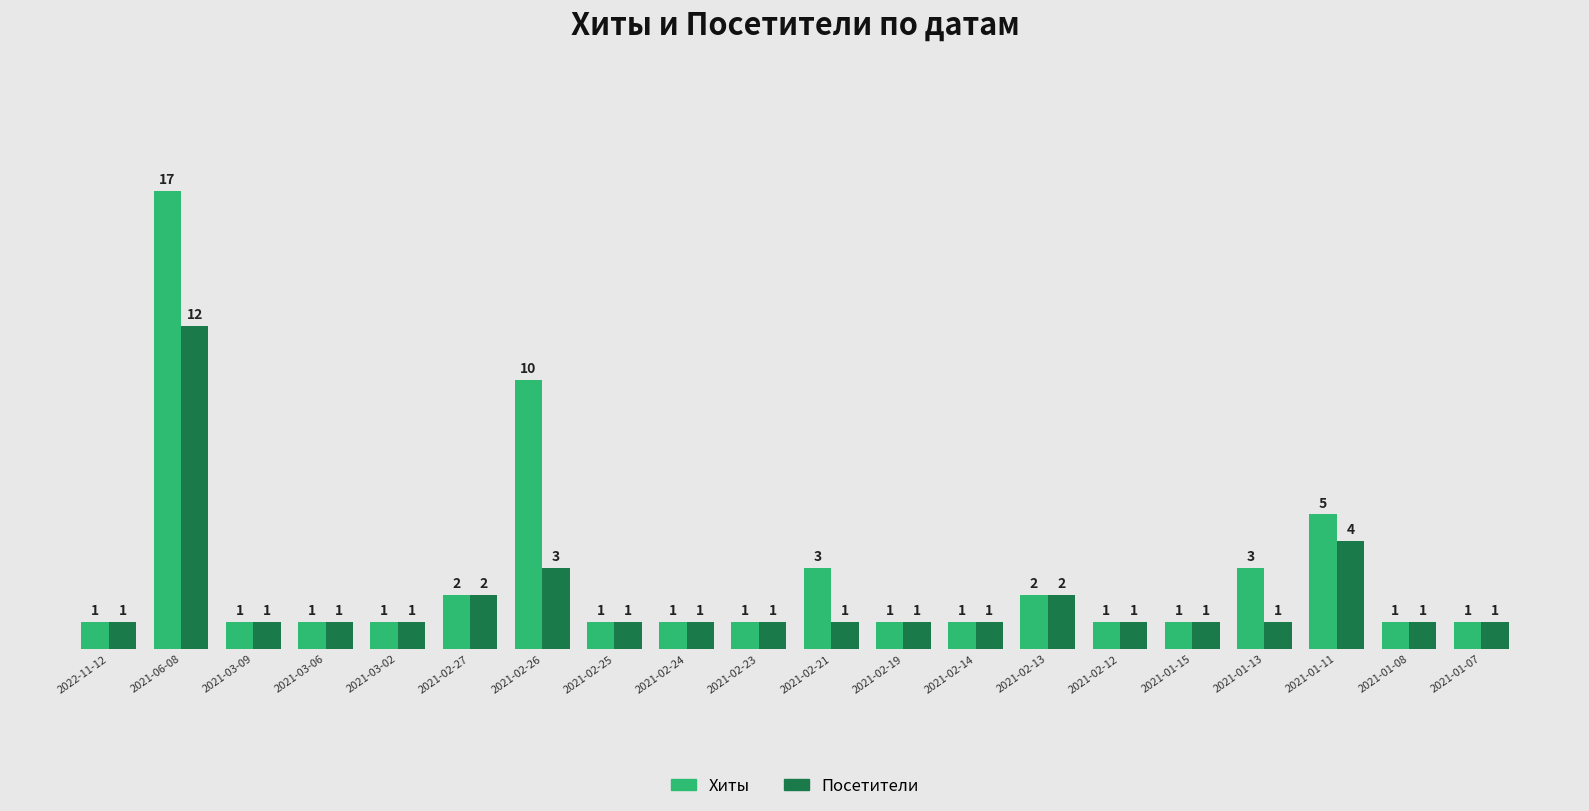

How many distinct data groups are displayed?

2